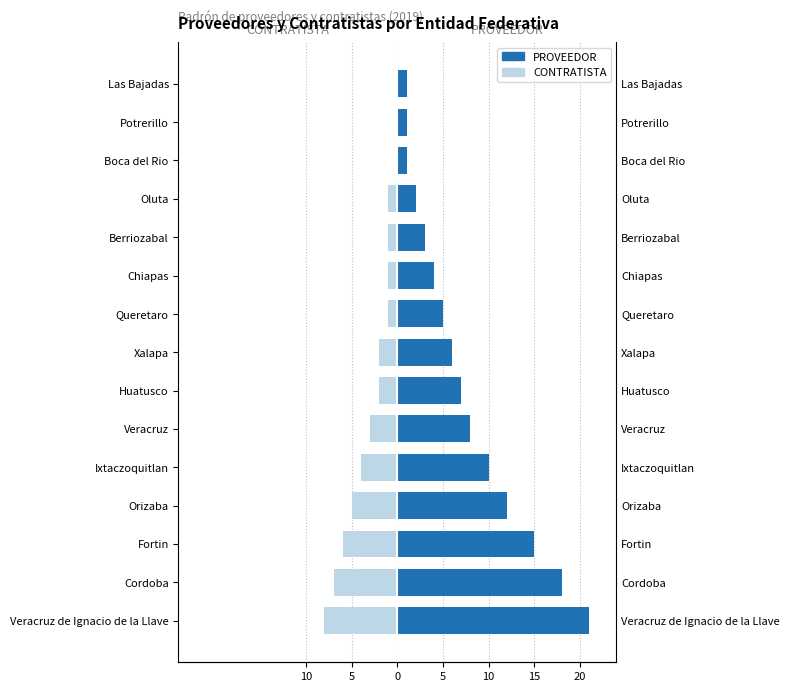

Which series changed the most between Queretaro and Potrerillo?

PROVEEDOR